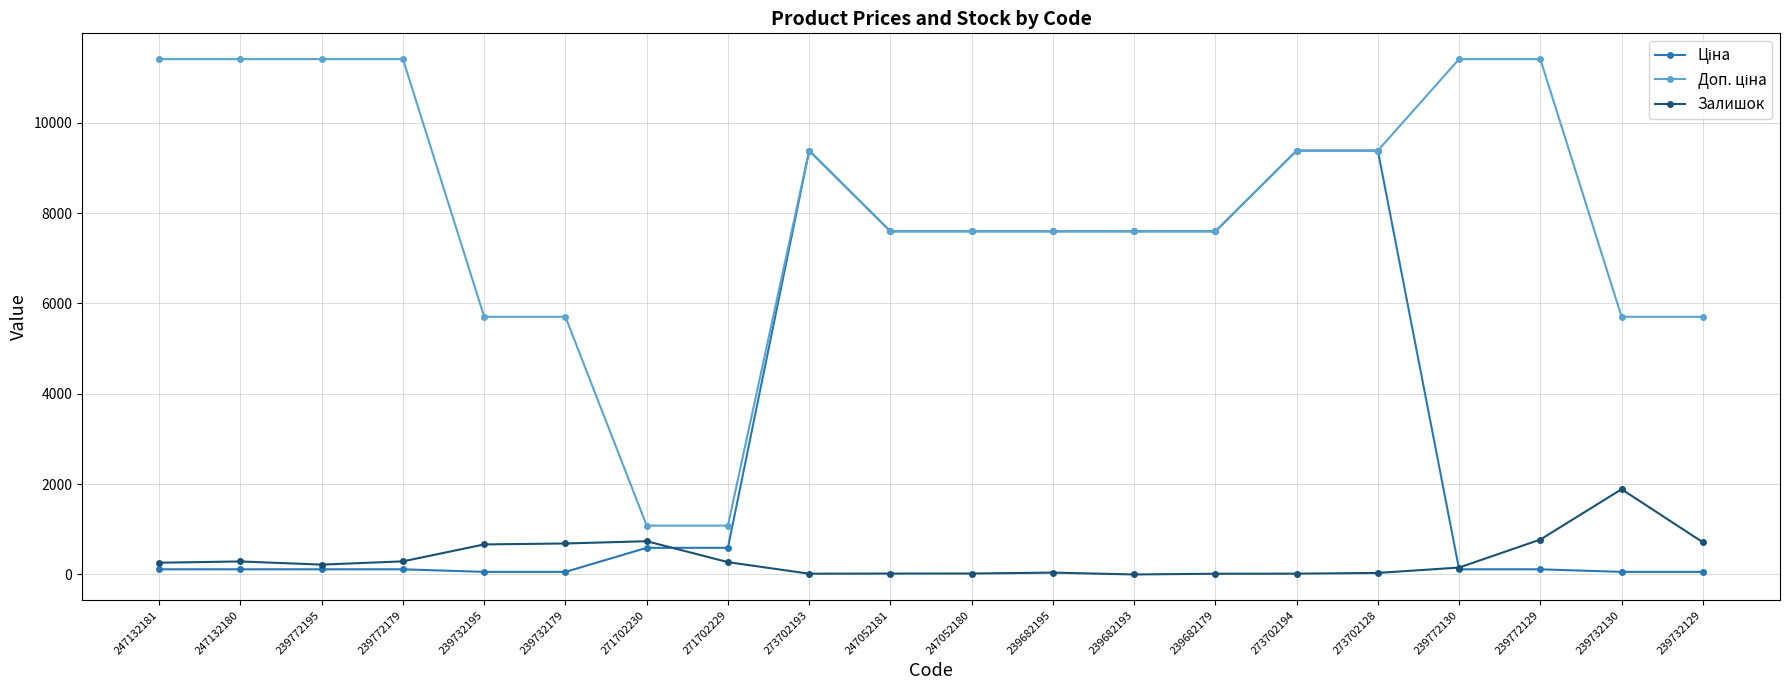

At how many categories does at least one series exceed 10305?

6